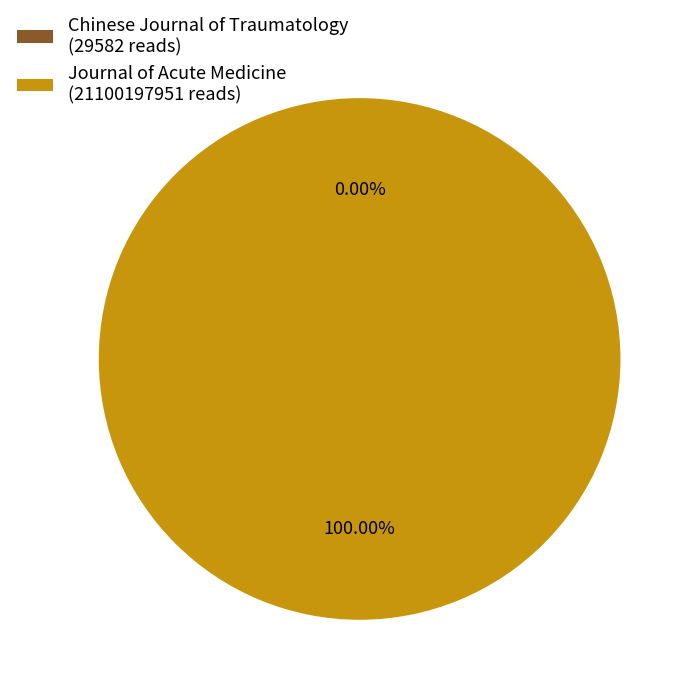

Does any single category account for the majority?

Yes